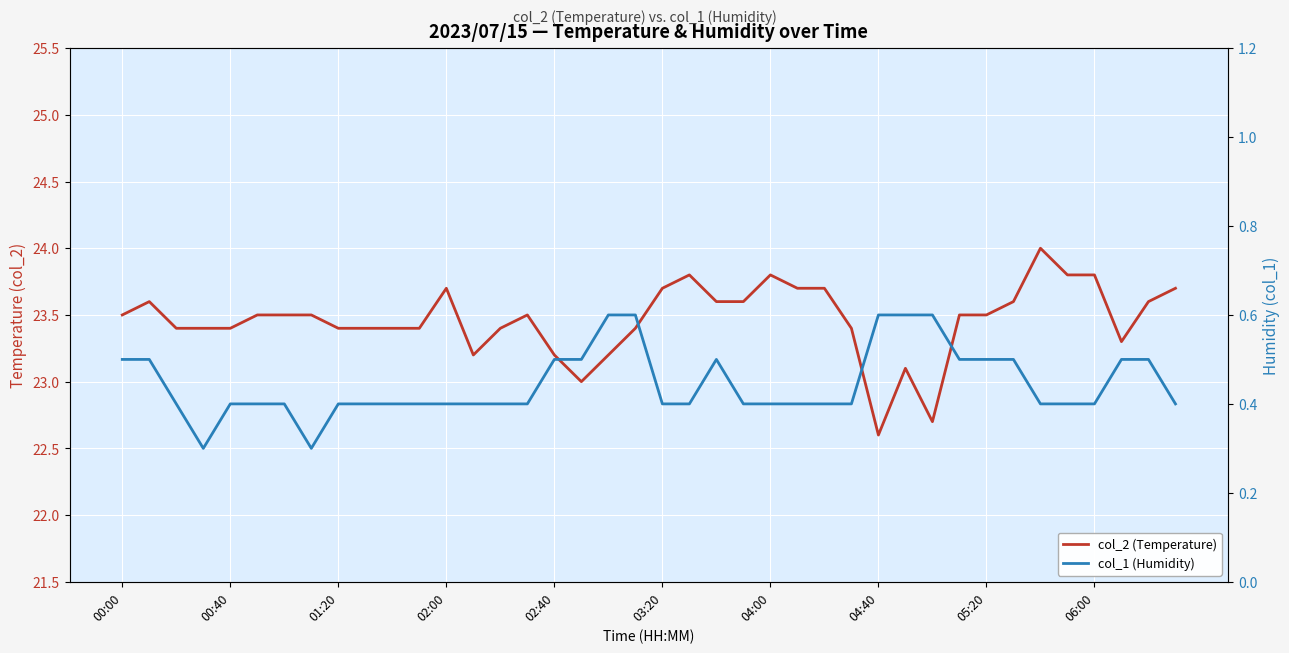

Reading right to left, list all the values displayed in this chart.

col_2 (Temperature): 23.7	23.6	23.3	23.8	23.8	24.0	23.6	23.5	23.5	22.7	23.1	22.6	23.4	23.7	23.7	23.8	23.6	23.6	23.8	23.7	23.4	23.2	23.0	23.2	23.5	23.4	23.2	23.7	23.4	23.4	23.4	23.4	23.5	23.5	23.5	23.4	23.4	23.4	23.6	23.5
col_1 (Humidity): 0.4	0.5	0.5	0.4	0.4	0.4	0.5	0.5	0.5	0.6	0.6	0.6	0.4	0.4	0.4	0.4	0.4	0.5	0.4	0.4	0.6	0.6	0.5	0.5	0.4	0.4	0.4	0.4	0.4	0.4	0.4	0.4	0.3	0.4	0.4	0.4	0.3	0.4	0.5	0.5